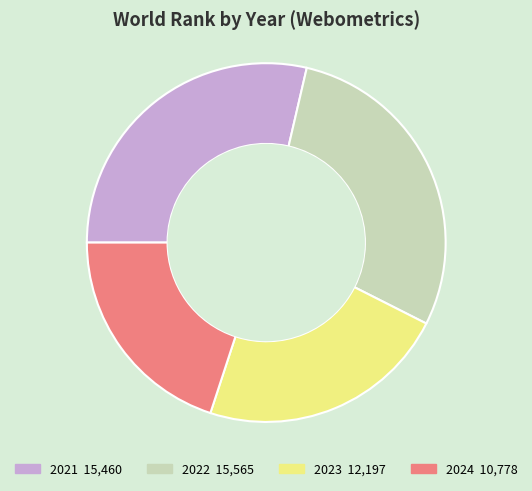

Approximately how many times larger is the value at 2024 compared to 2021?

0.7